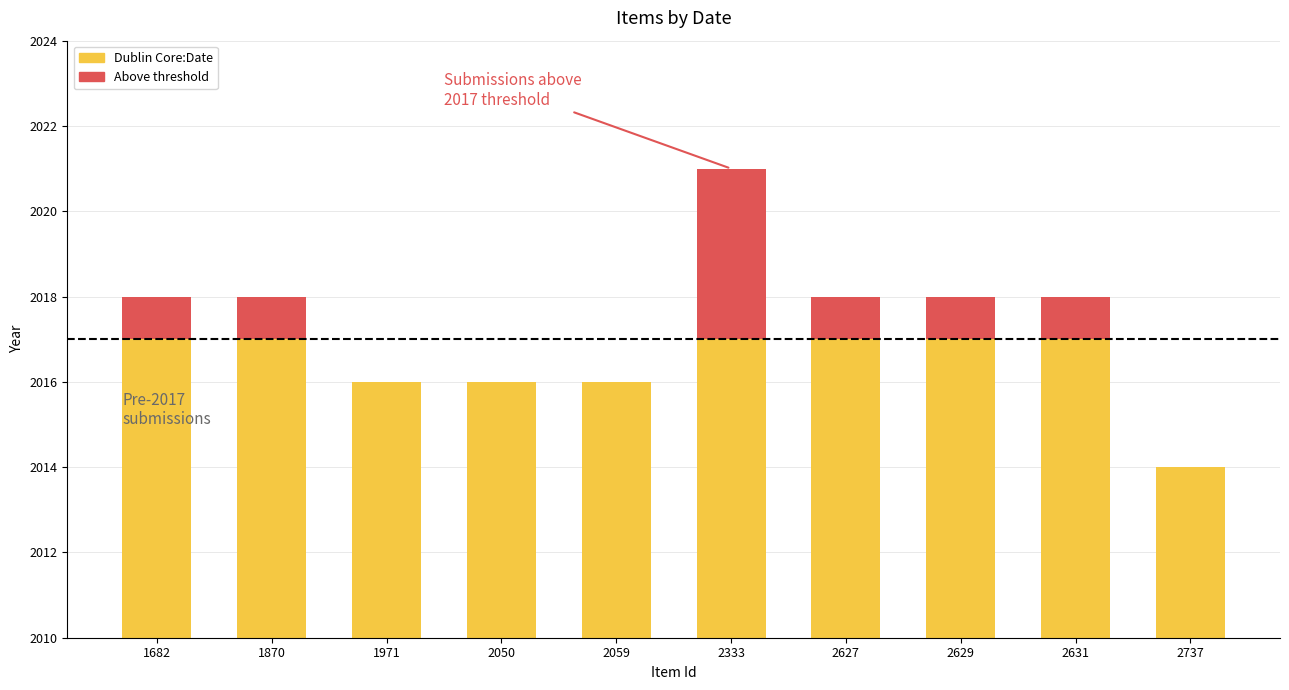

How many values in the Dublin Core:Date series are below 2018?

4